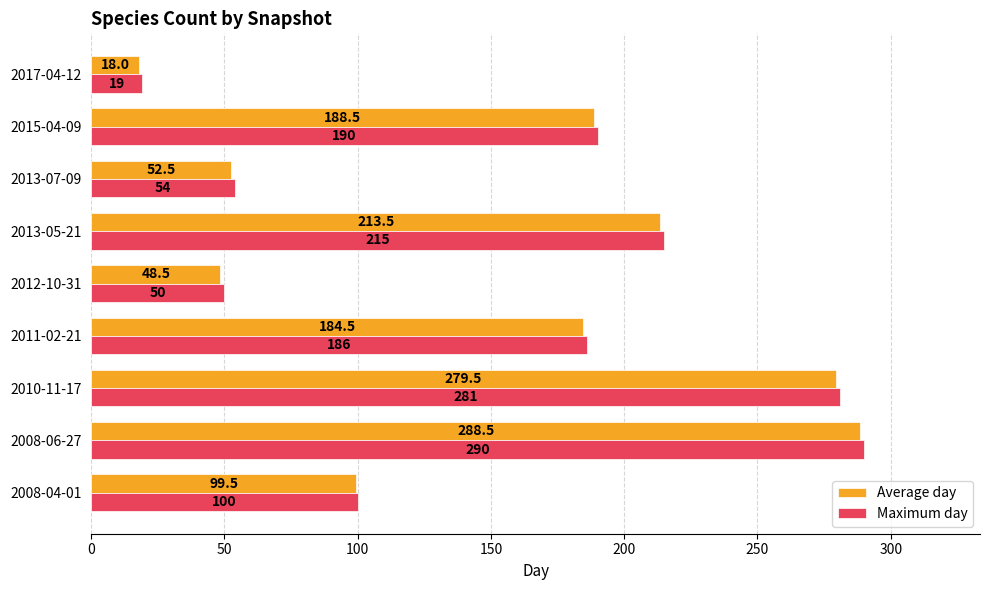

At which category is the sum across all series the highest?

2008-06-27